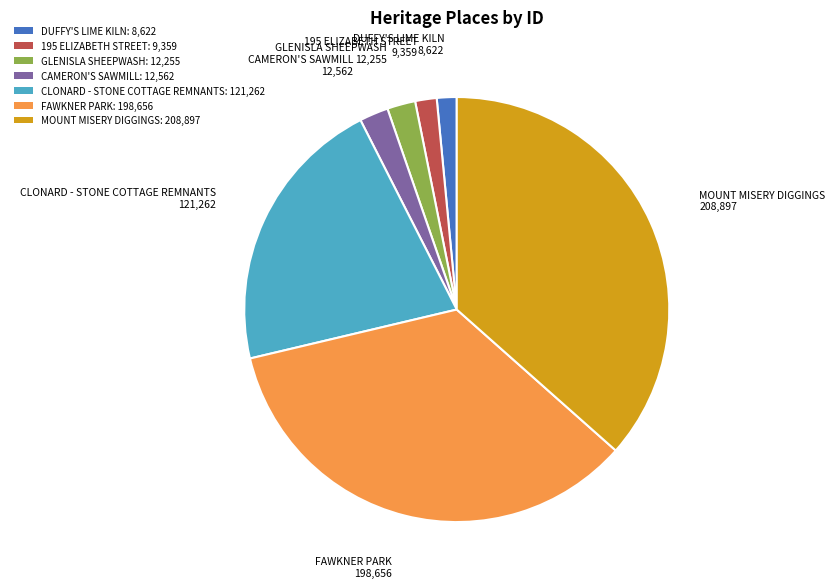

How many segments does this pie chart have?

7